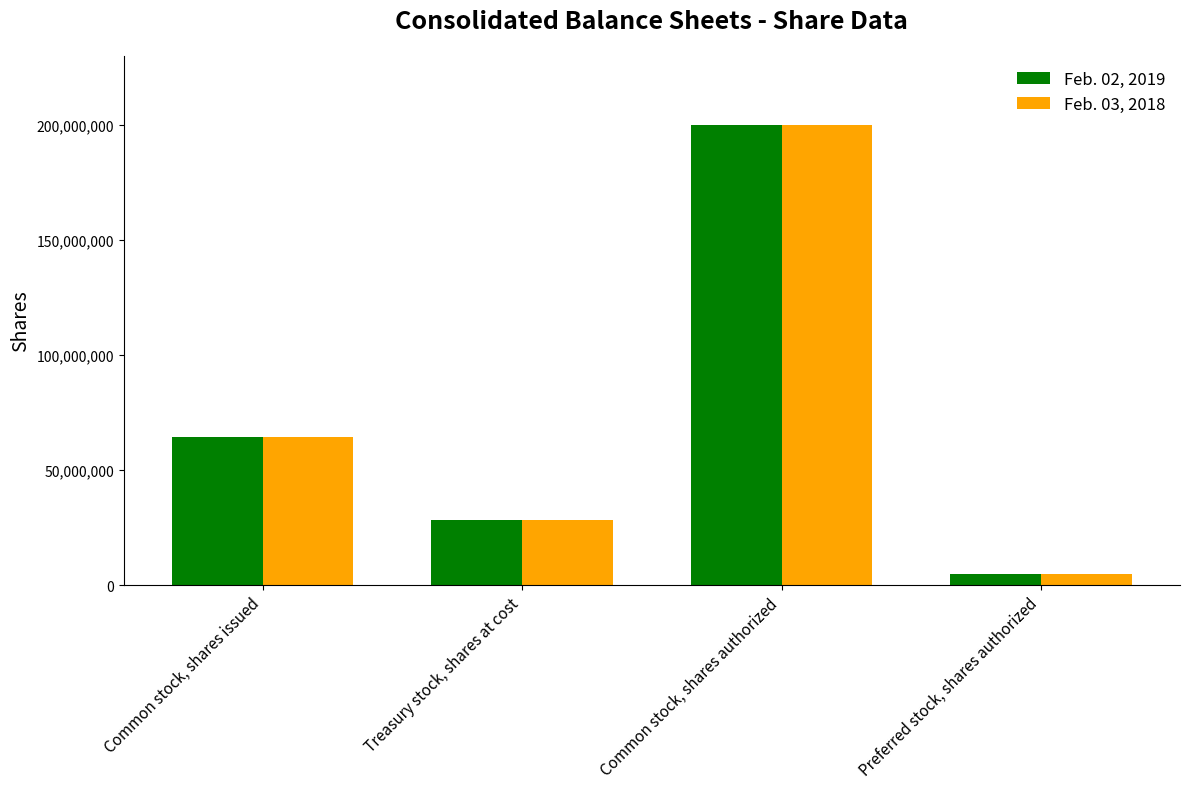

List the series in order of their overall mean, lowest first.

Feb. 03, 2018, Feb. 02, 2019